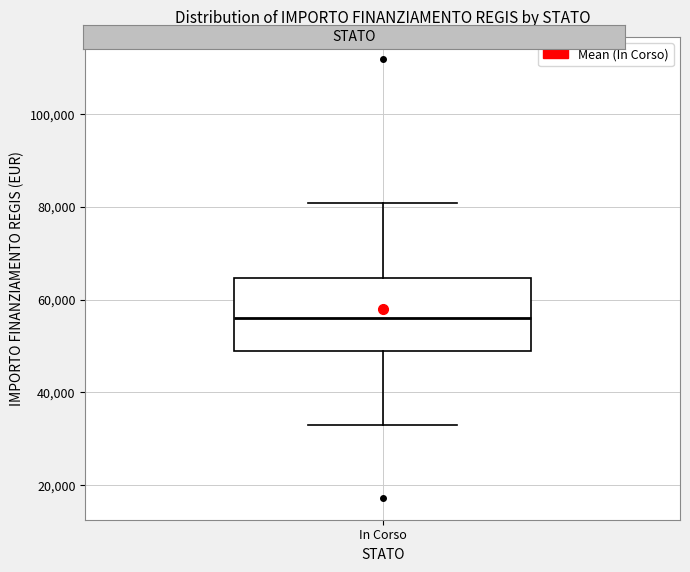

Read this box plot against the y-axis: the position of the median line, the range covered by the box, and the ends of both whiskers. The values are not printed on the chart, so give them approximately, as read against the axis.

median 56000, box 50000 to 64000, whiskers 32000 to 80000